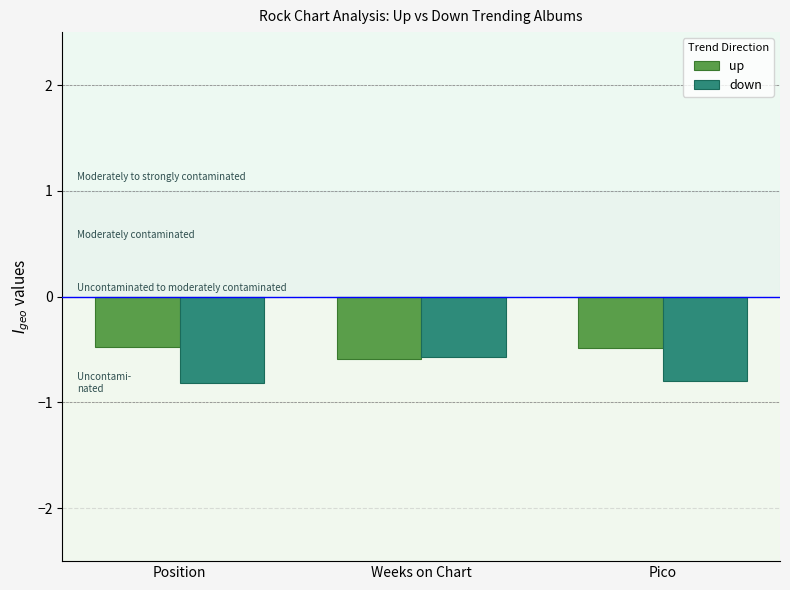

The up series shows -0.6 at Weeks on Chart. True or false?

True